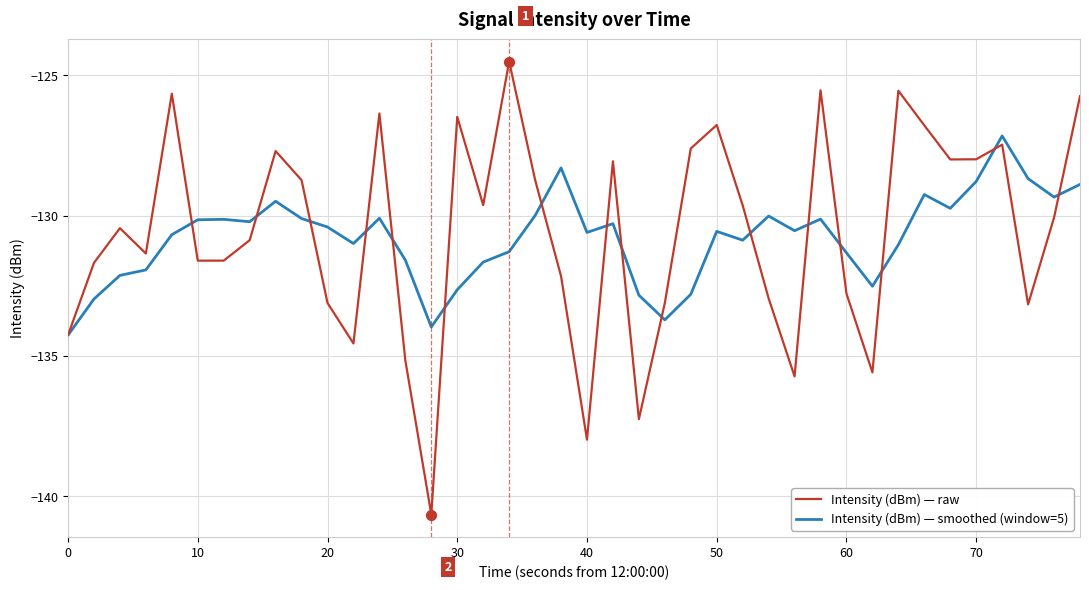

What is the maximum value shown in the chart?

-124.5